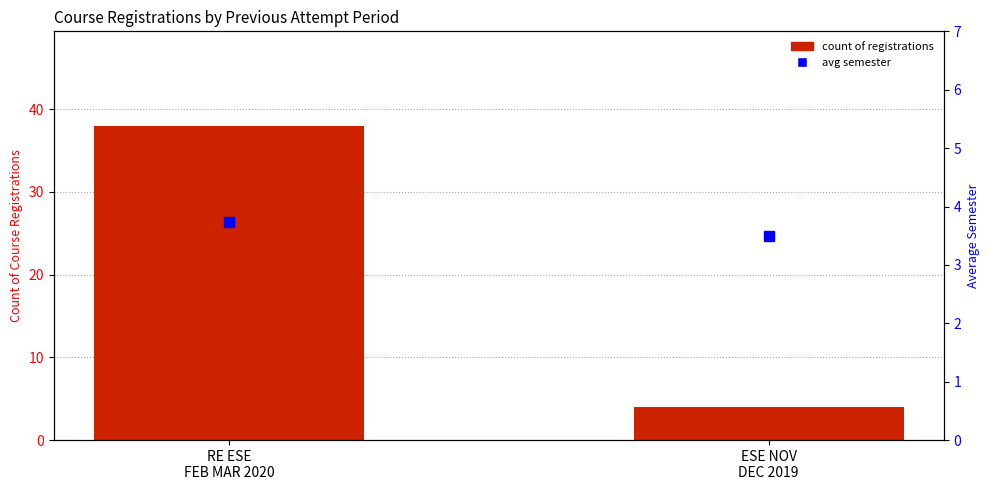

Is it true that the value at RE ESE
FEB MAR 2020 is 38?

True